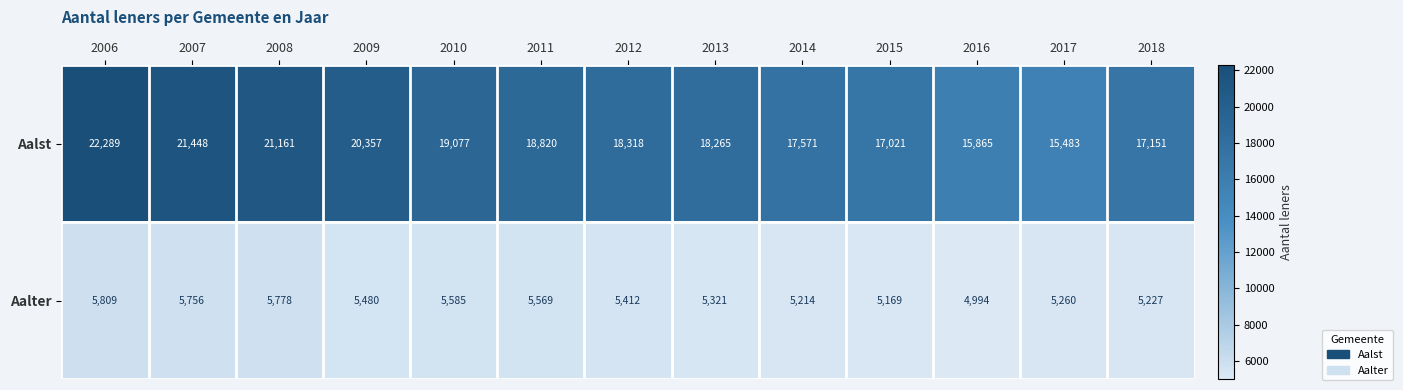

How many data points does each series have?

13